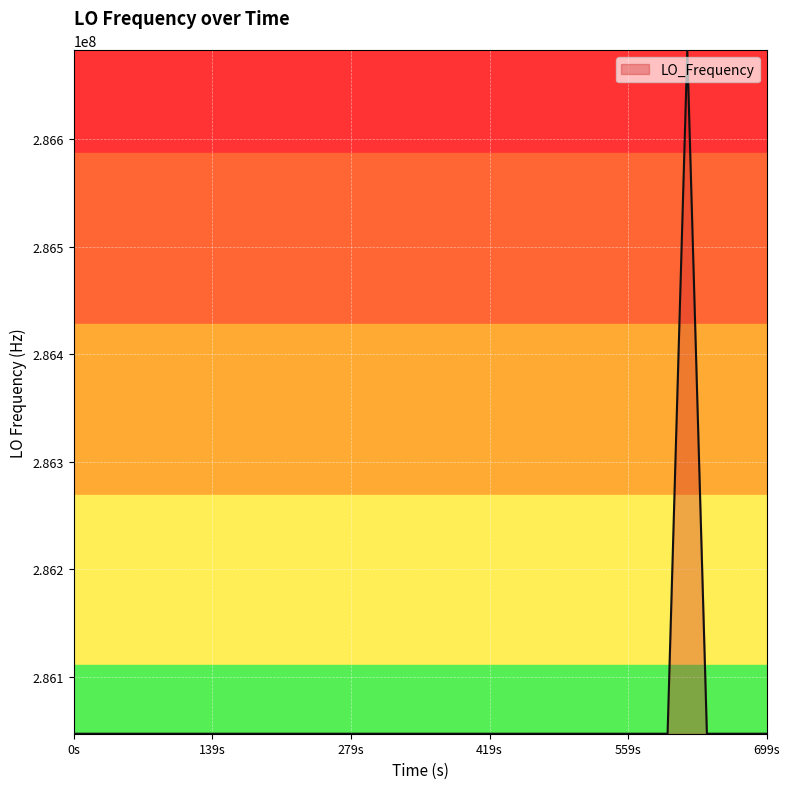

What is the maximum value shown in the chart?

286682704.0